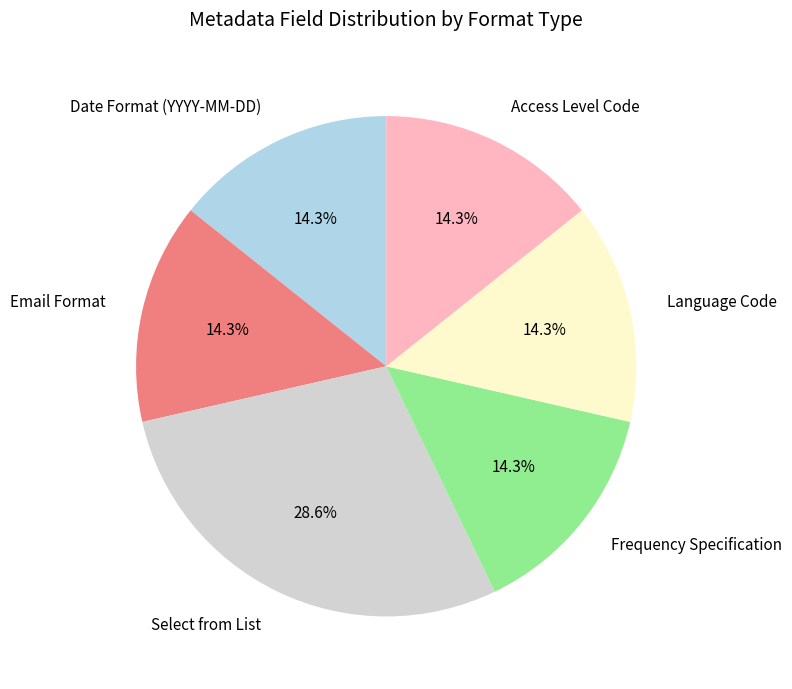

What portion of the pie excludes Frequency Specification?

85.7%